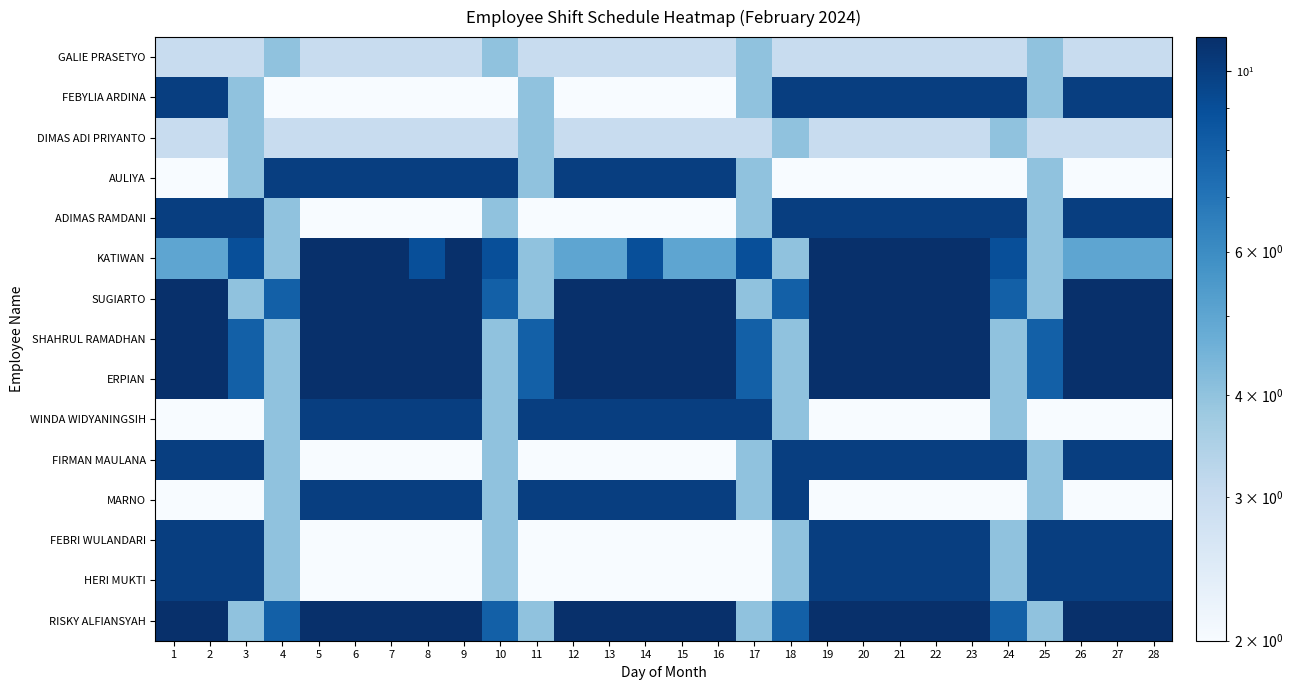

How many data points does each series have?

28